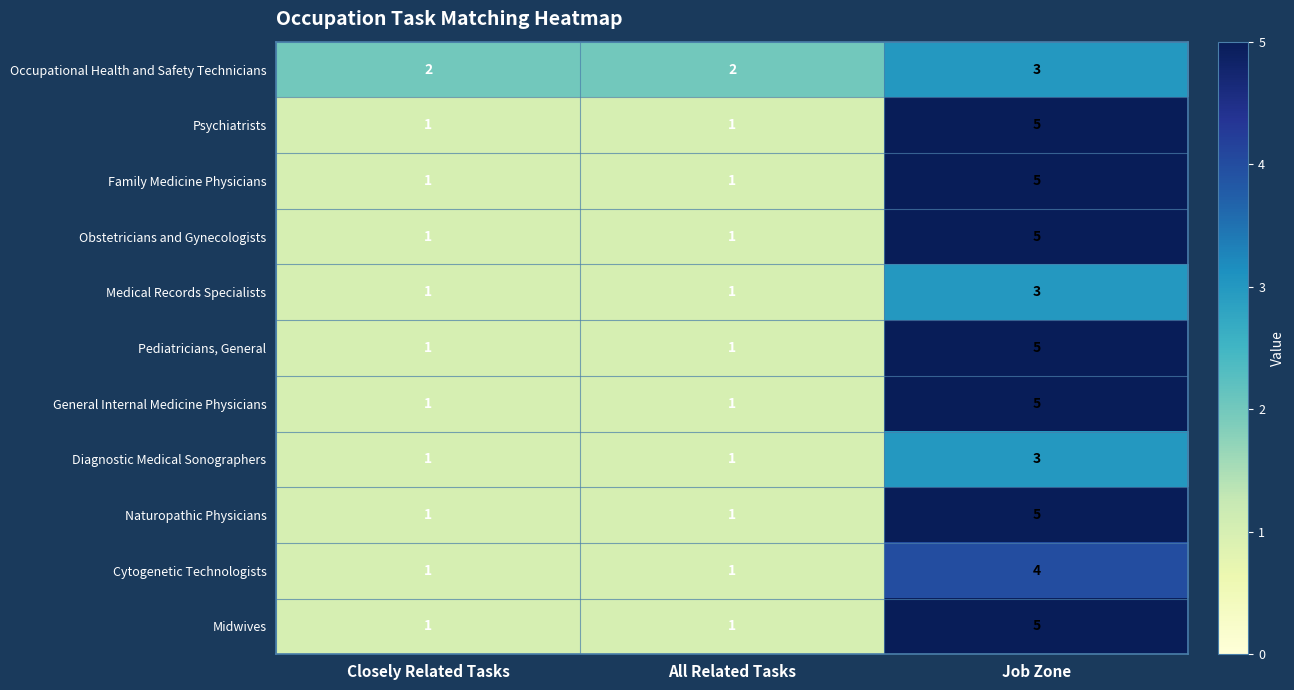

What is the approximate value of Naturopathic Physicians at Job Zone?

5